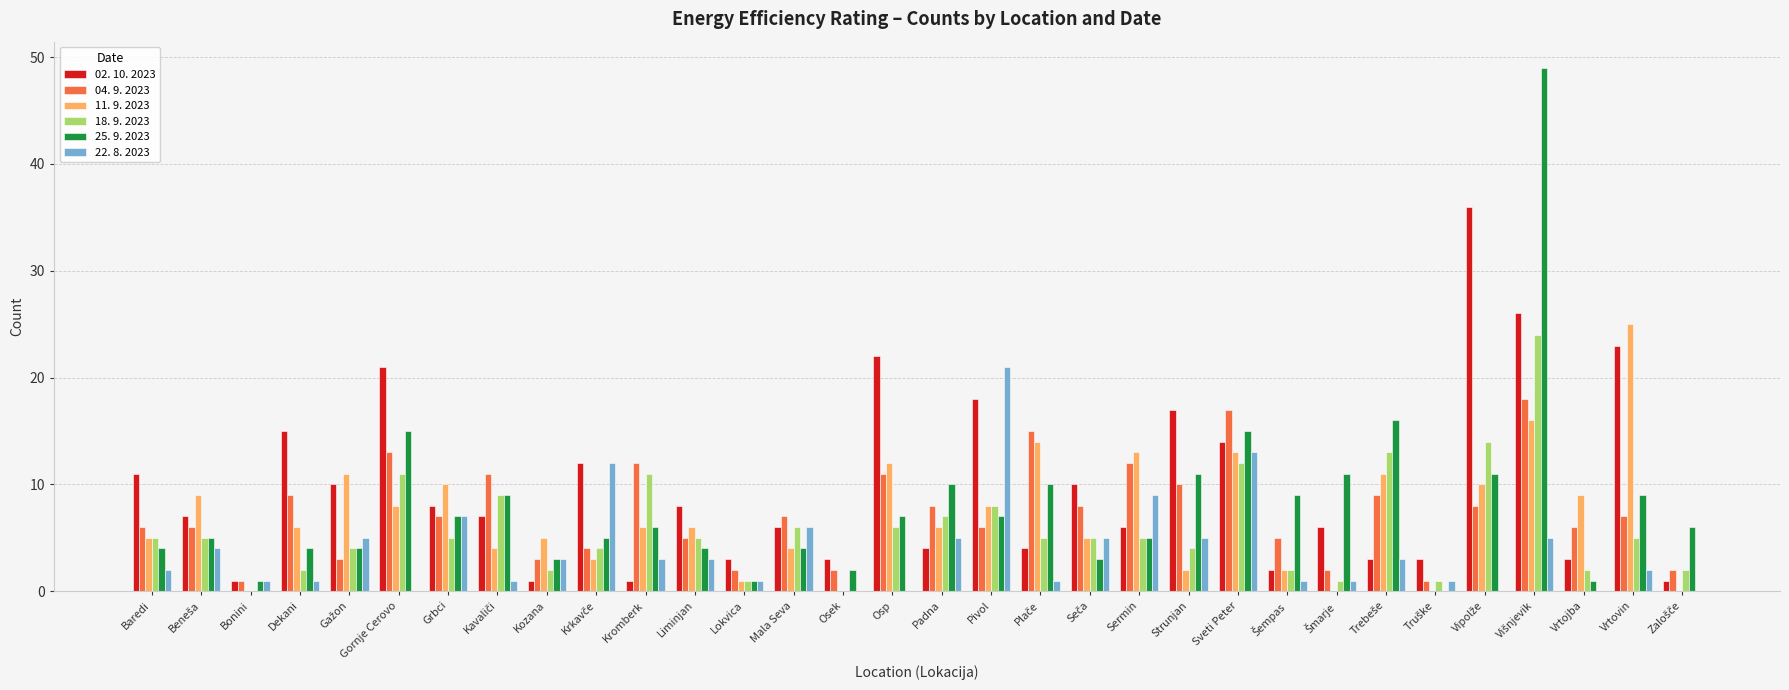

What is the greatest value displayed?

49